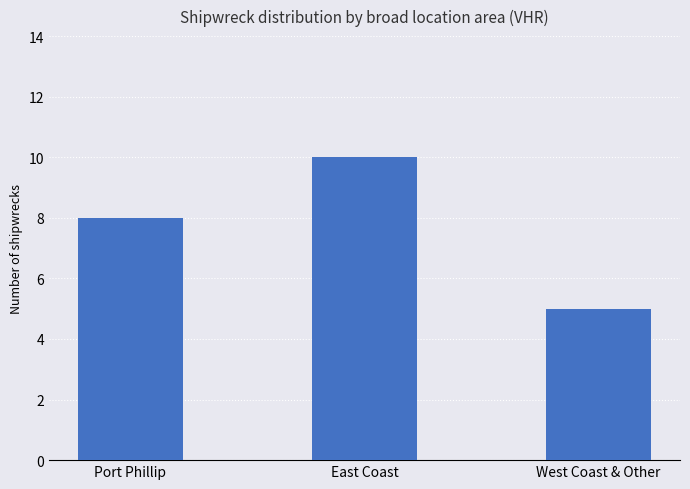

Where is the data nearest to the value 7?

Port Phillip